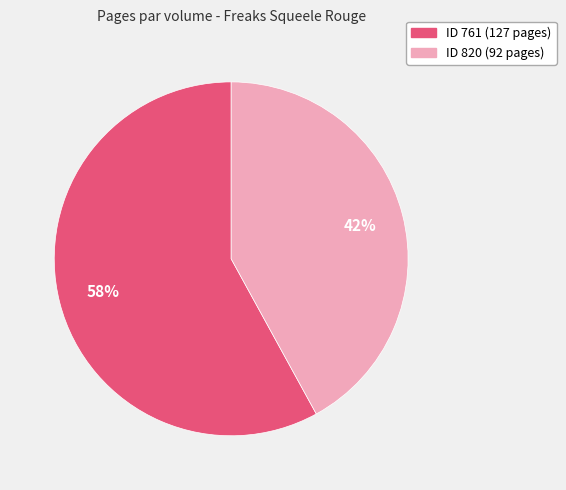

To the nearest percent, what is the average slice percentage?

50%